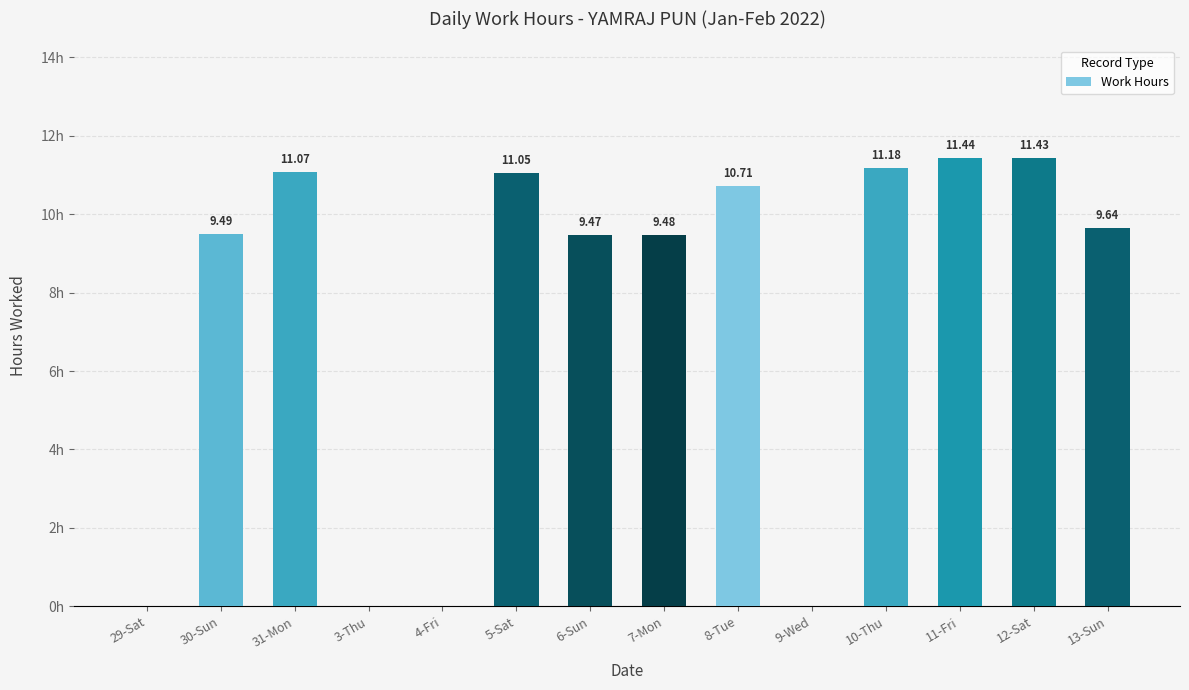

Which has a higher value, 10-Thu or 6-Sun?

10-Thu